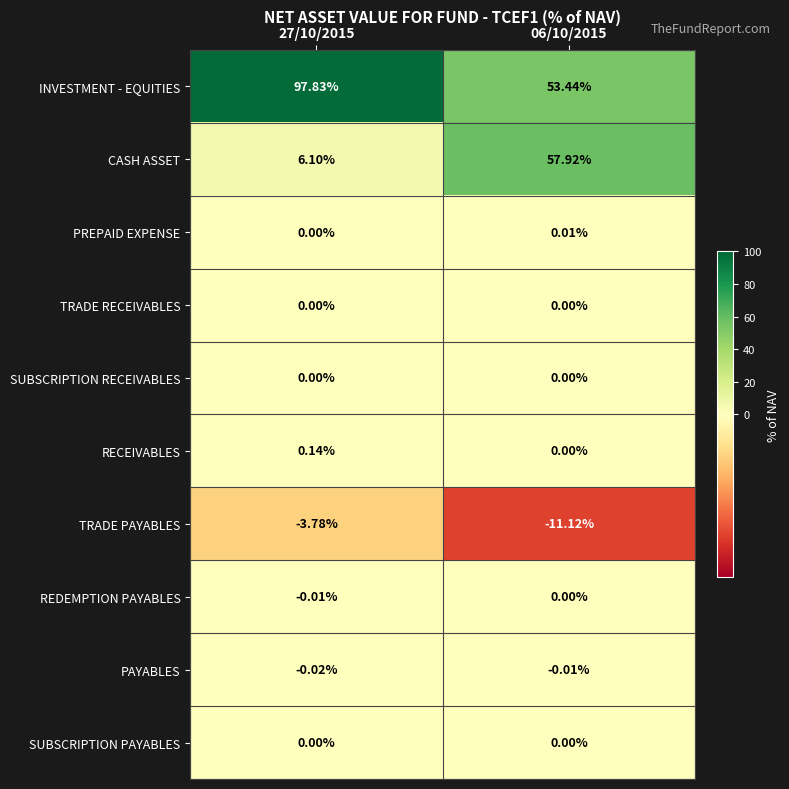

Which series has the largest total across all categories?

INVESTMENT - EQUITIES